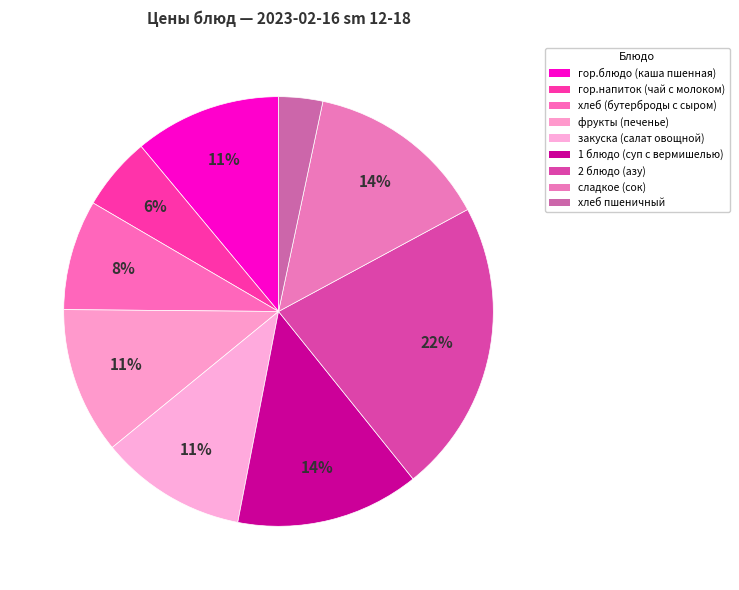

Count the number of slices in the pie.

9